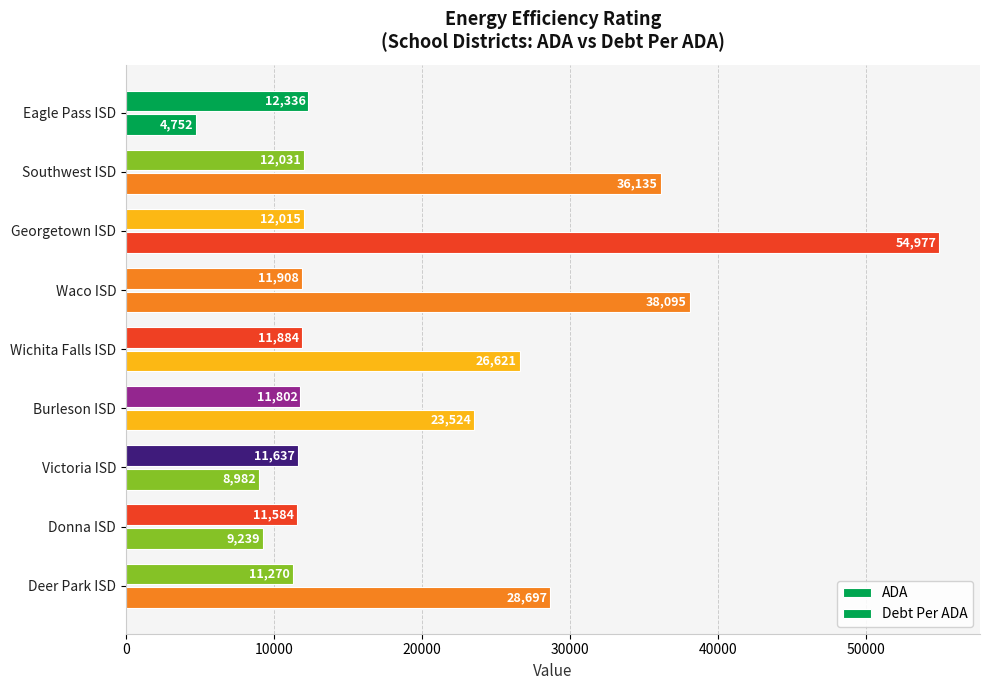

How many distinct data groups are displayed?

2